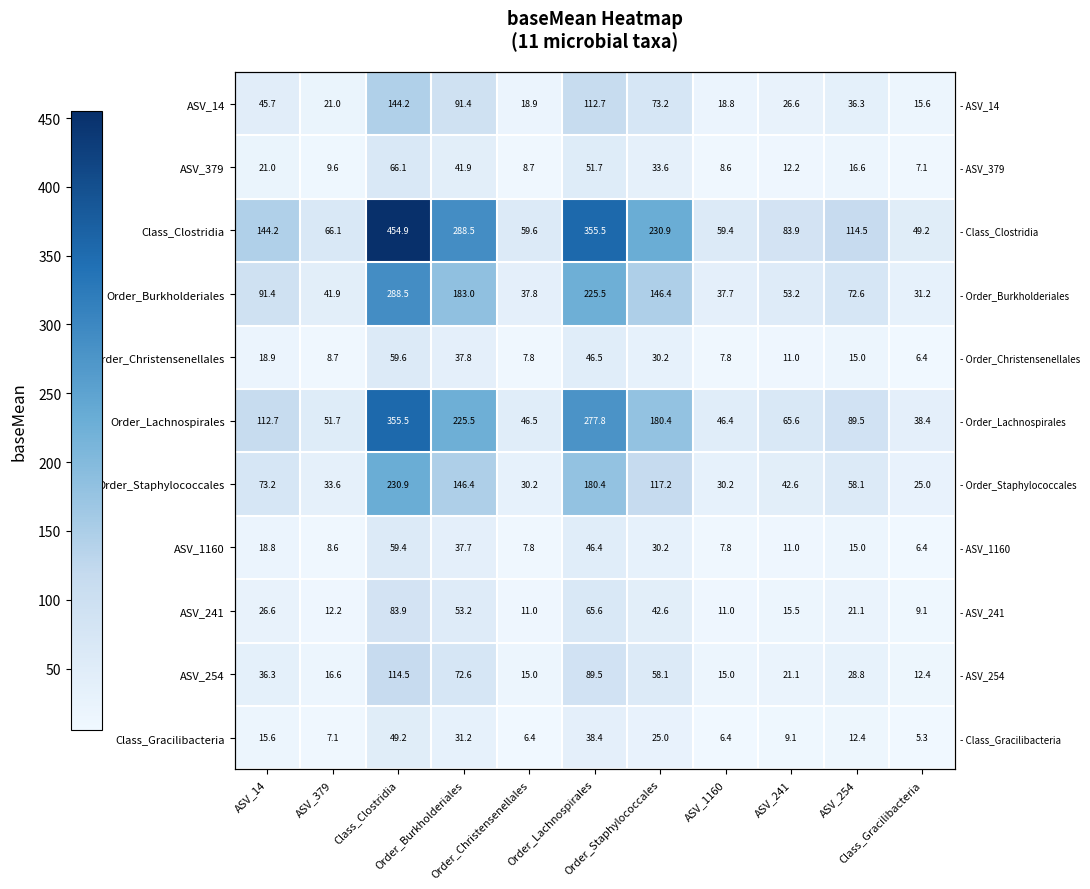

Is it true that Order_Christensenellales equals 11.6 at ASV_1160?

False